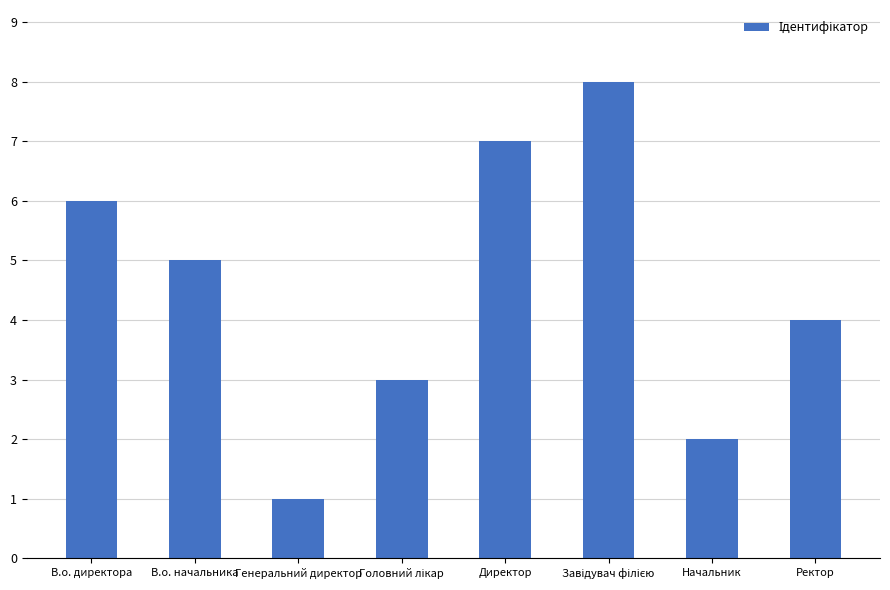

Count the number of data series in this chart.

1